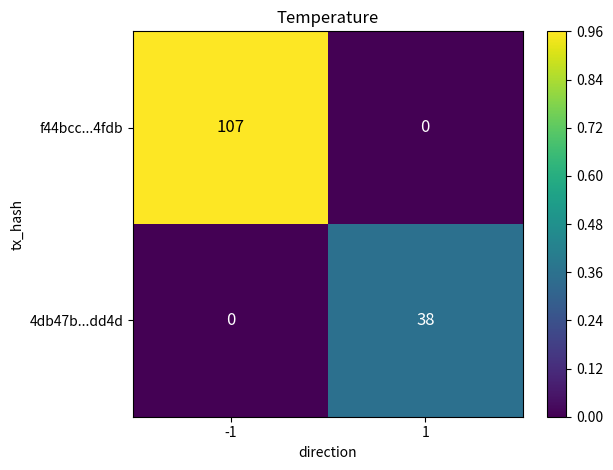

Reading left to right, extract all data points from this chart.

f44bcc...4fdb: -1=107	1=0
4db47b...dd4d: -1=0	1=38